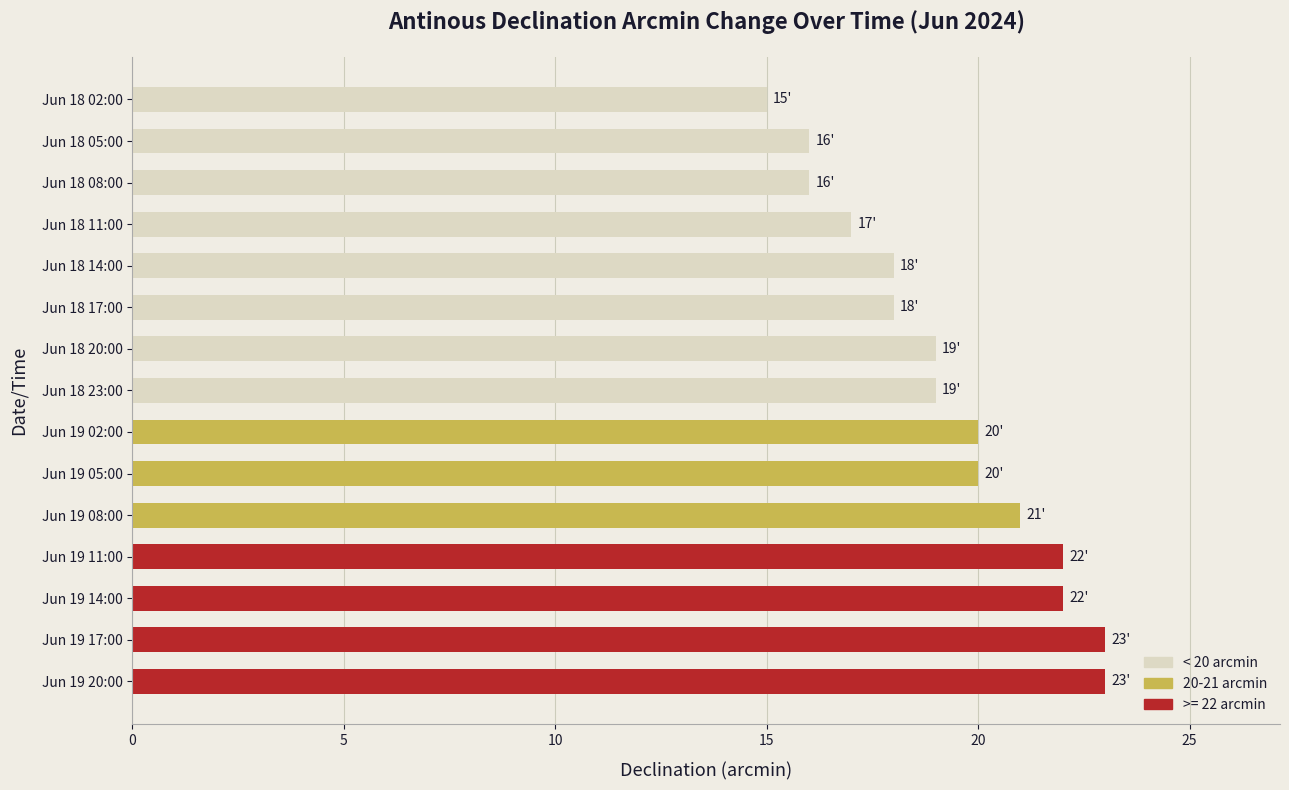

Reading top to bottom, extract all data points from this chart.

Jun 18 02:00=15	Jun 18 05:00=16	Jun 18 08:00=16	Jun 18 11:00=17	Jun 18 14:00=18	Jun 18 17:00=18	Jun 18 20:00=19	Jun 18 23:00=19	Jun 19 02:00=20	Jun 19 05:00=20	Jun 19 08:00=21	Jun 19 11:00=22	Jun 19 14:00=22	Jun 19 17:00=23	Jun 19 20:00=23